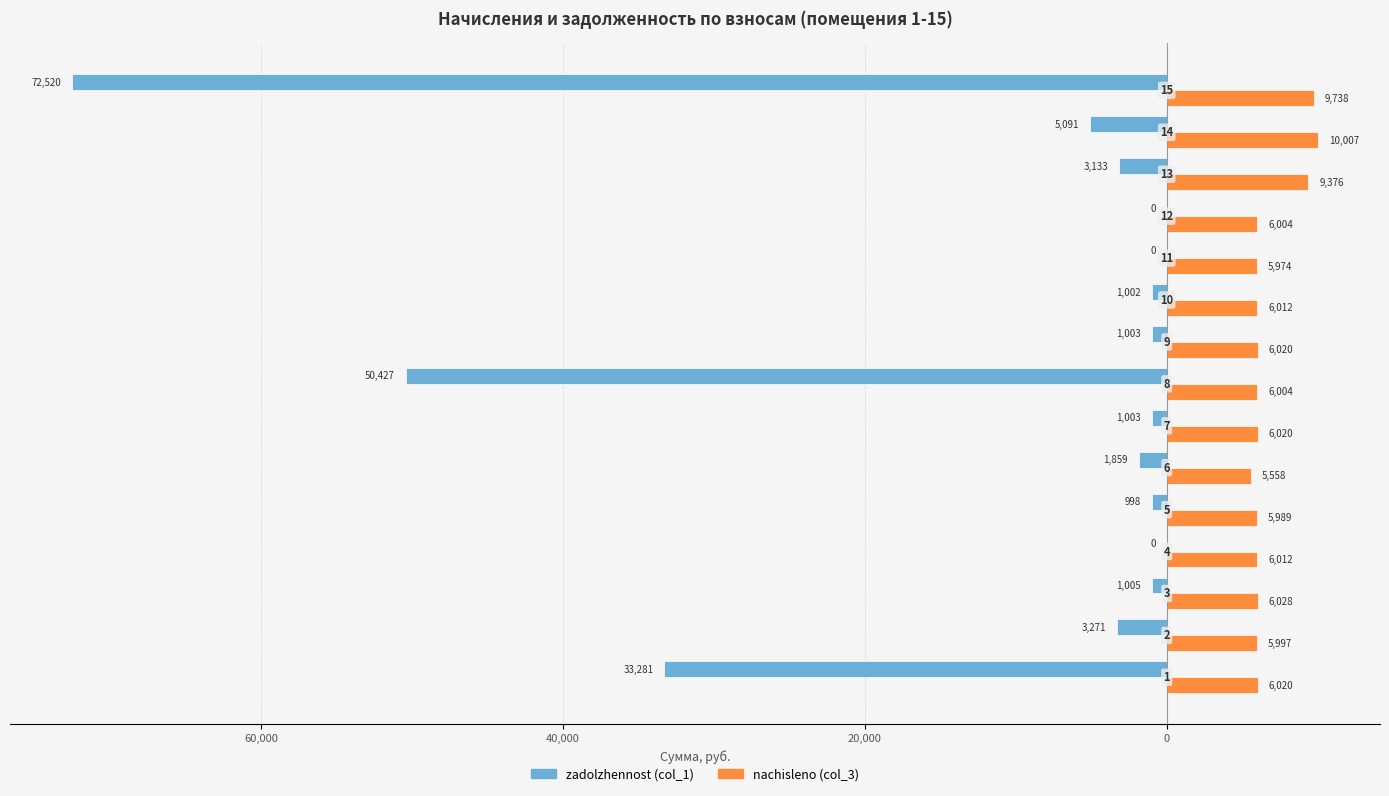

Reading left to right, extract all data points from this chart.

zadolzhennost (col_1): -33280.8	-3271.4	-1004.6	0.0	-998.2	-1858.6	-1003.3	-50427.1	-1003.3	-1002.0	0.0	0.0	-3132.5	-5090.9	-72520.3
nachisleno (col_3): 6019.9	5996.8	6027.5	6012.2	5989.0	5558.0	6019.9	6004.4	6019.9	6012.1	5973.7	6004.4	9376.1	10007.4	9738.0